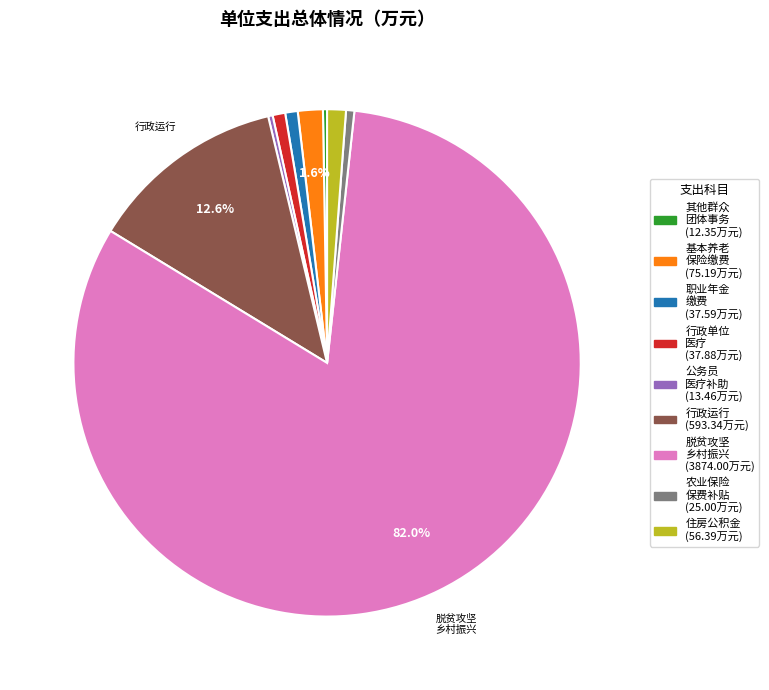

Is there a majority slice in this chart?

Yes